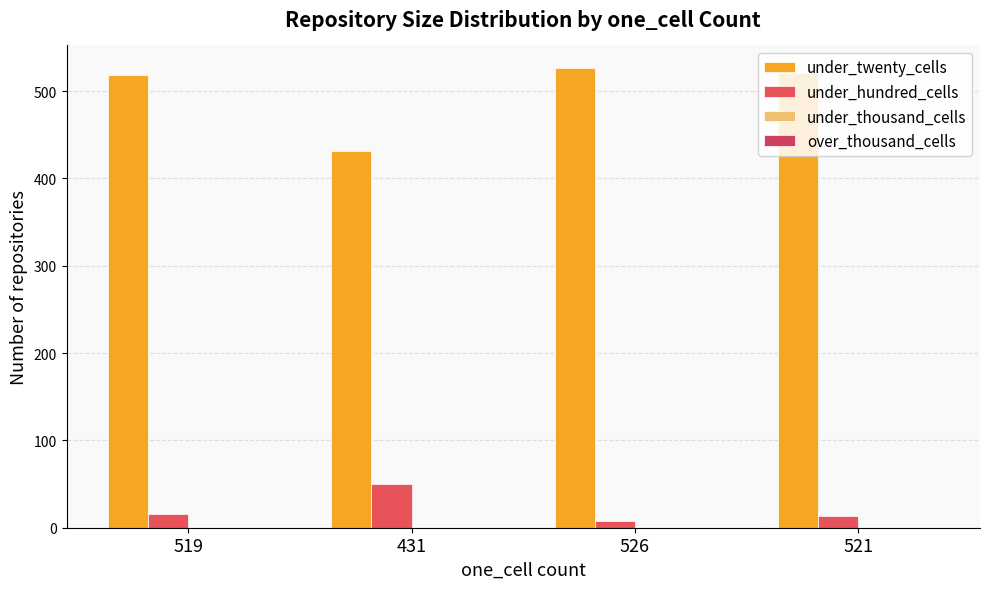

What is the difference between the under_twenty_cells values at 519 and 521?

2